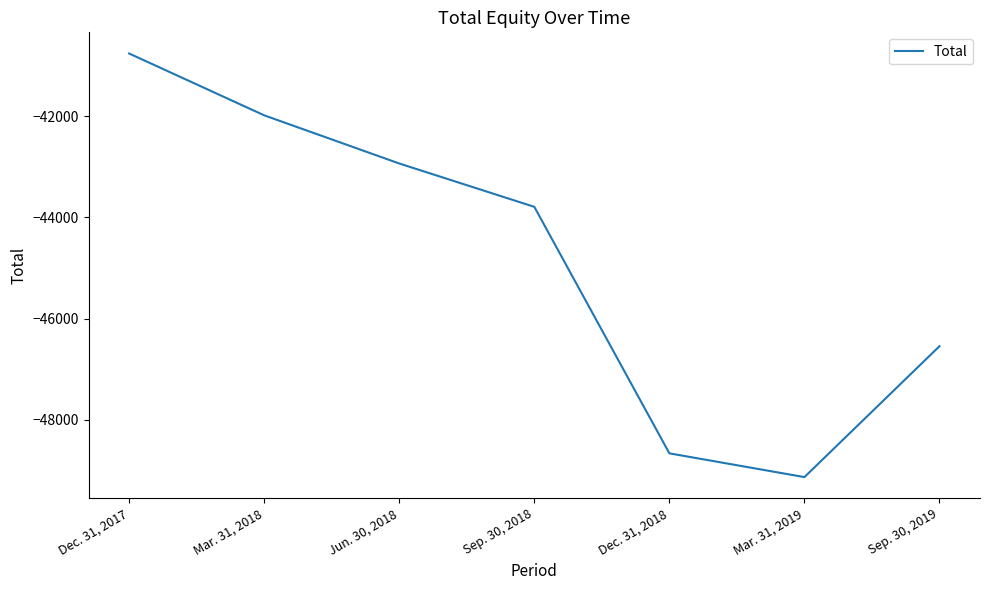

Reading right to left, what are all the values shown in this chart?

-46545	-49130	-48661	-43793	-42937	-41986	-40765